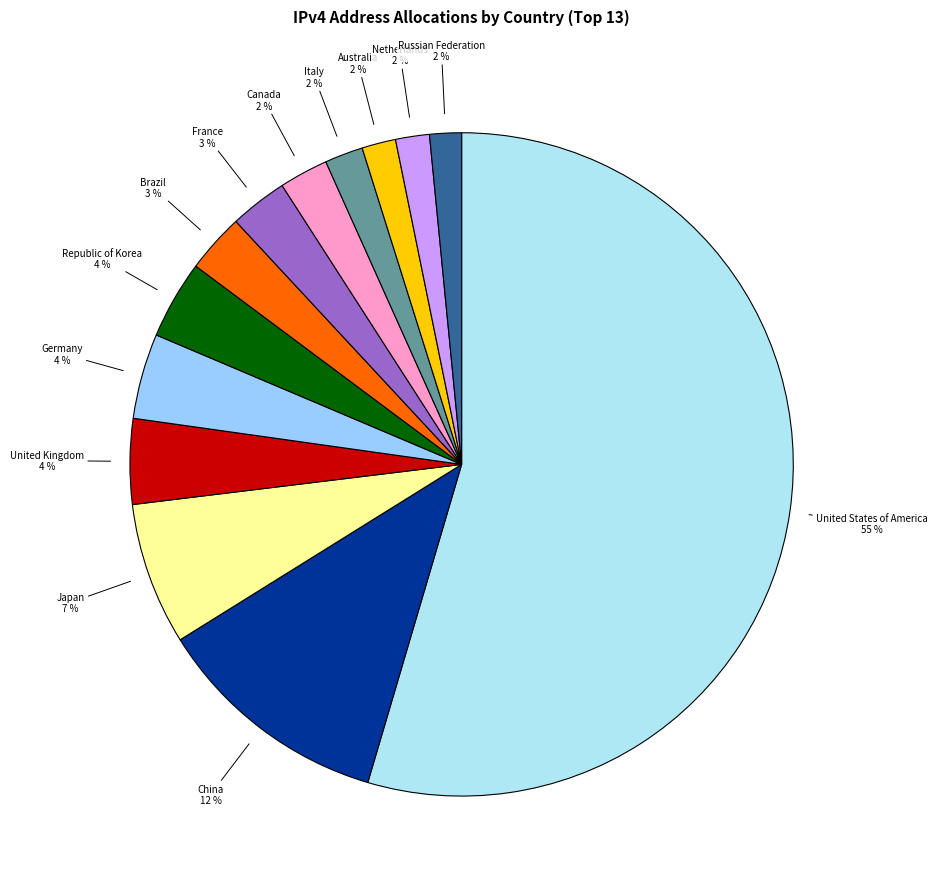

Rank the categories by value from lowest to highest.

Russian Federation, Netherlands, Australia, Italy, Canada, France, Brazil, Republic of Korea, Germany, United Kingdom, Japan, China, United States of America